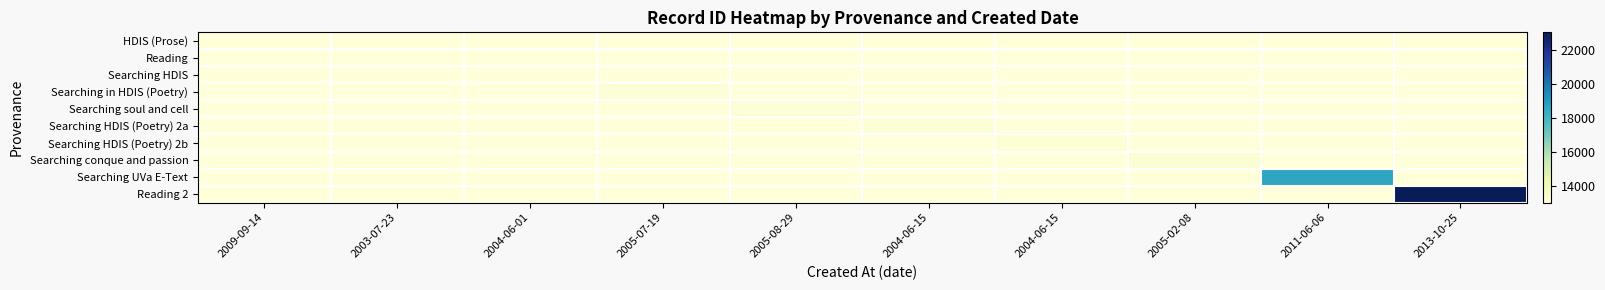

Reading left to right, what are all the values shown in this chart?

HDIS (Prose): 2009-09-14=13053	2003-07-23=13053	2004-06-01=13053	2005-07-19=13053	2005-08-29=13053	2004-06-15=13053	2004-06-15=13053	2005-02-08=13053	2011-06-06=13053	2013-10-25=13053
Reading: 2009-09-14=13053	2003-07-23=13077	2004-06-01=13053	2005-07-19=13053	2005-08-29=13053	2004-06-15=13053	2004-06-15=13053	2005-02-08=13053	2011-06-06=13053	2013-10-25=13053
Searching HDIS: 2009-09-14=13053	2003-07-23=13053	2004-06-01=13082	2005-07-19=13053	2005-08-29=13053	2004-06-15=13053	2004-06-15=13053	2005-02-08=13053	2011-06-06=13053	2013-10-25=13053
Searching in HDIS (Poetry): 2009-09-14=13053	2003-07-23=13053	2004-06-01=13053	2005-07-19=13177	2005-08-29=13053	2004-06-15=13053	2004-06-15=13053	2005-02-08=13053	2011-06-06=13053	2013-10-25=13053
Searching soul and cell: 2009-09-14=13053	2003-07-23=13053	2004-06-01=13053	2005-07-19=13053	2005-08-29=13182	2004-06-15=13053	2004-06-15=13053	2005-02-08=13053	2011-06-06=13053	2013-10-25=13053
Searching HDIS (Poetry) 2a: 2009-09-14=13053	2003-07-23=13053	2004-06-01=13053	2005-07-19=13053	2005-08-29=13053	2004-06-15=13220	2004-06-15=13053	2005-02-08=13053	2011-06-06=13053	2013-10-25=13053
Searching HDIS (Poetry) 2b: 2009-09-14=13053	2003-07-23=13053	2004-06-01=13053	2005-07-19=13053	2005-08-29=13053	2004-06-15=13053	2004-06-15=13222	2005-02-08=13053	2011-06-06=13053	2013-10-25=13053
Searching conque and passion: 2009-09-14=13053	2003-07-23=13053	2004-06-01=13053	2005-07-19=13053	2005-08-29=13053	2004-06-15=13053	2004-06-15=13053	2005-02-08=13250	2011-06-06=13053	2013-10-25=13053
Searching UVa E-Text: 2009-09-14=13053	2003-07-23=13053	2004-06-01=13053	2005-07-19=13053	2005-08-29=13053	2004-06-15=13053	2004-06-15=13053	2005-02-08=13053	2011-06-06=18617	2013-10-25=13053
Reading 2: 2009-09-14=13053	2003-07-23=13053	2004-06-01=13053	2005-07-19=13053	2005-08-29=13053	2004-06-15=13053	2004-06-15=13053	2005-02-08=13053	2011-06-06=13053	2013-10-25=23038